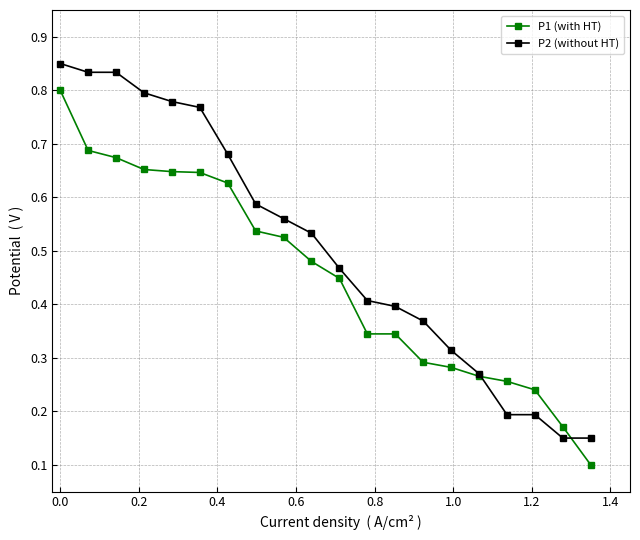

Rank the series by their average value, from highest to lowest.

P2 (without HT), P1 (with HT)